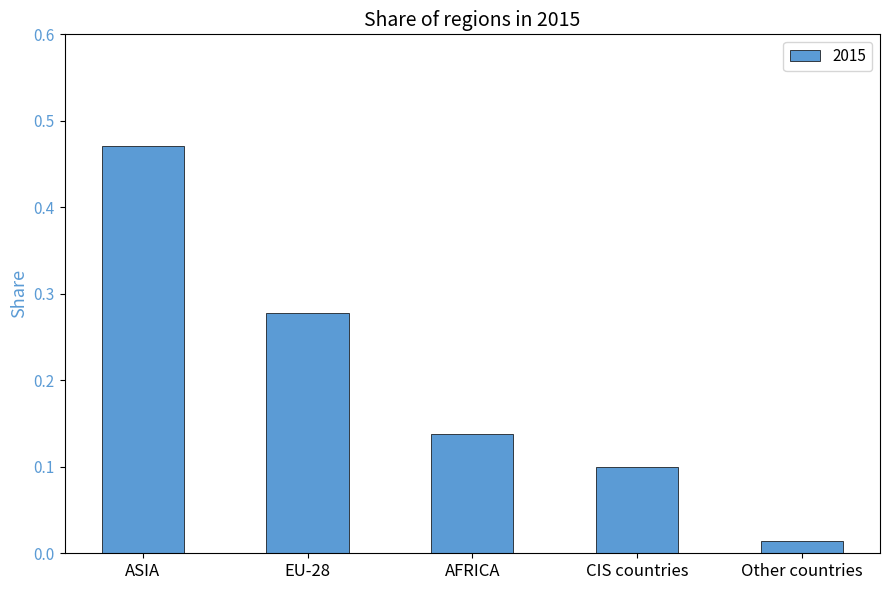

Between CIS countries and Other countries, which is larger?

CIS countries